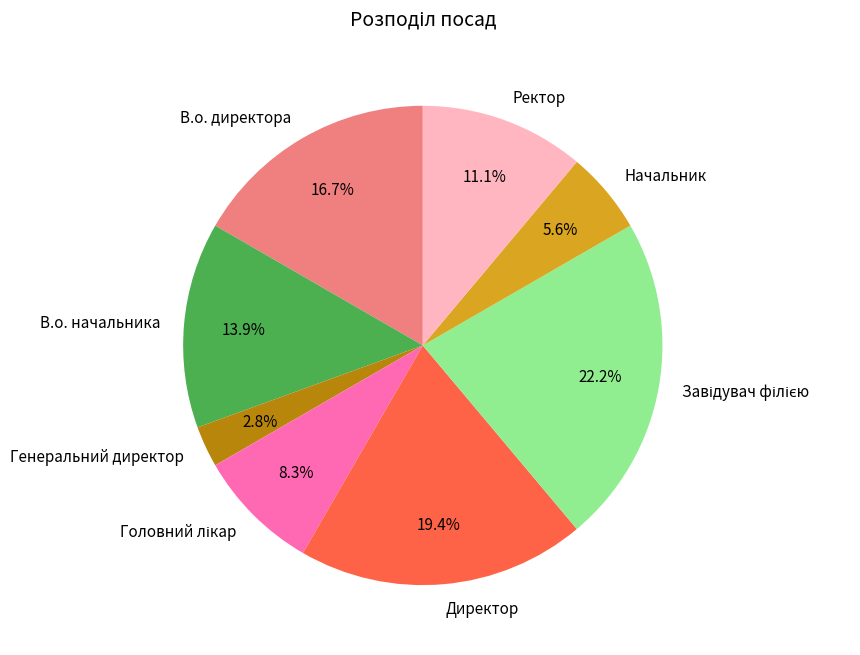

How many segments does this pie chart have?

8